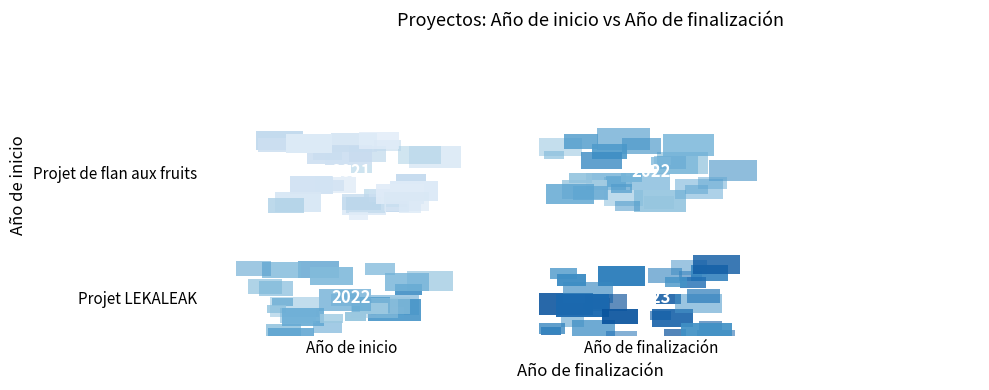

What is the sum of the Projet LEKALEAK : Diversification de l’… values at 0 and 1?

4045